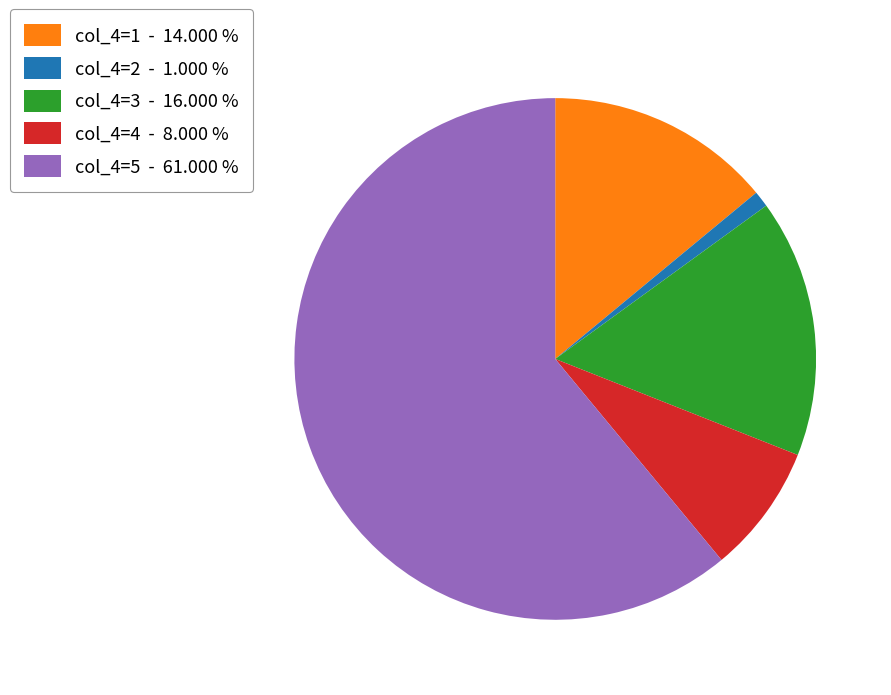

Which category has the smallest portion of the pie?

col_4=2 - 1.000 %